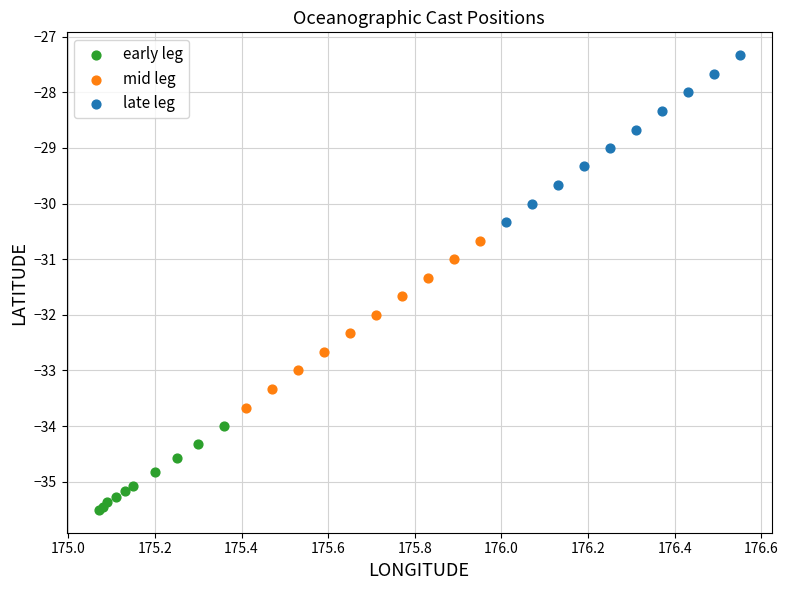

Which series contains the lowest Y value?

early leg